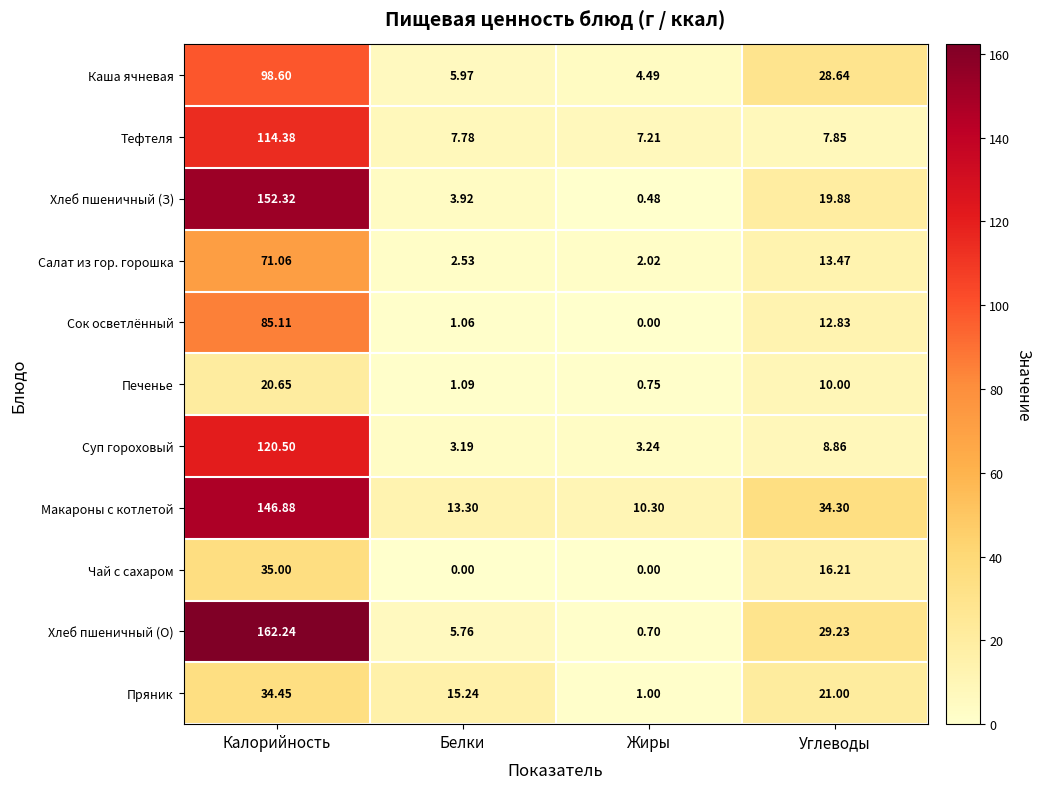

At which label does Хлеб пшеничный (О) reach its peak?

Калорийность